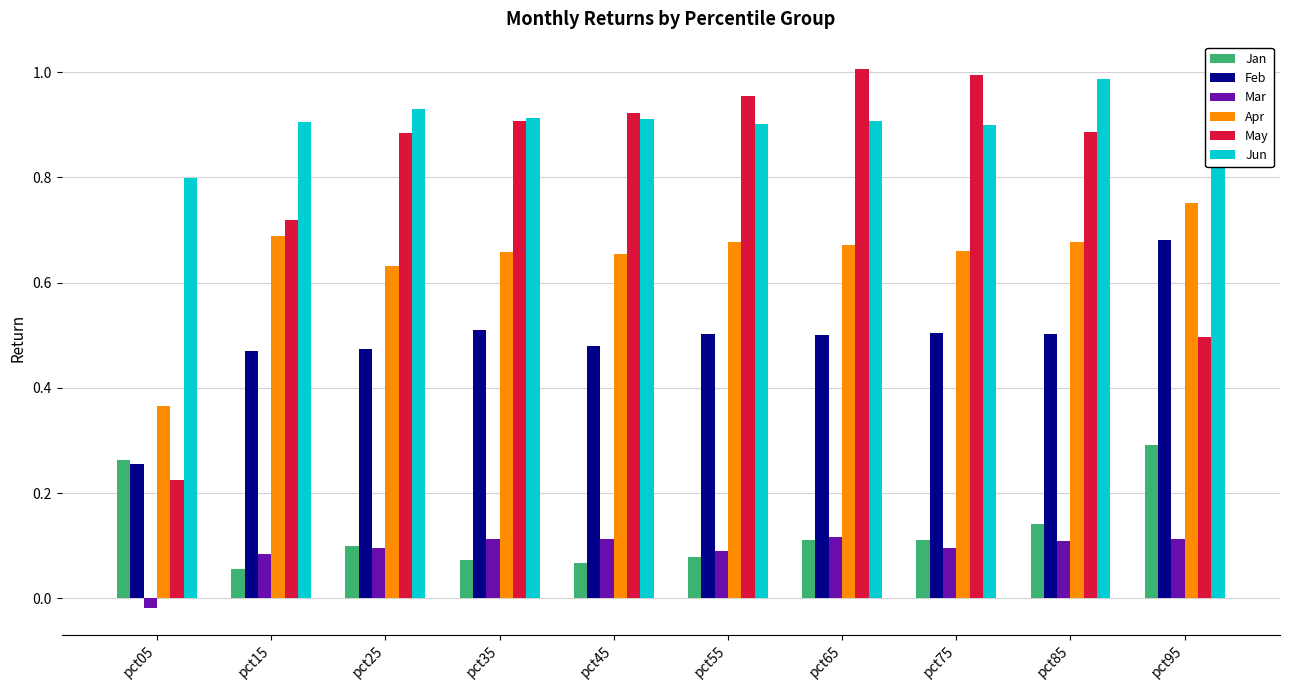

Which series has the widest spread of values?

May